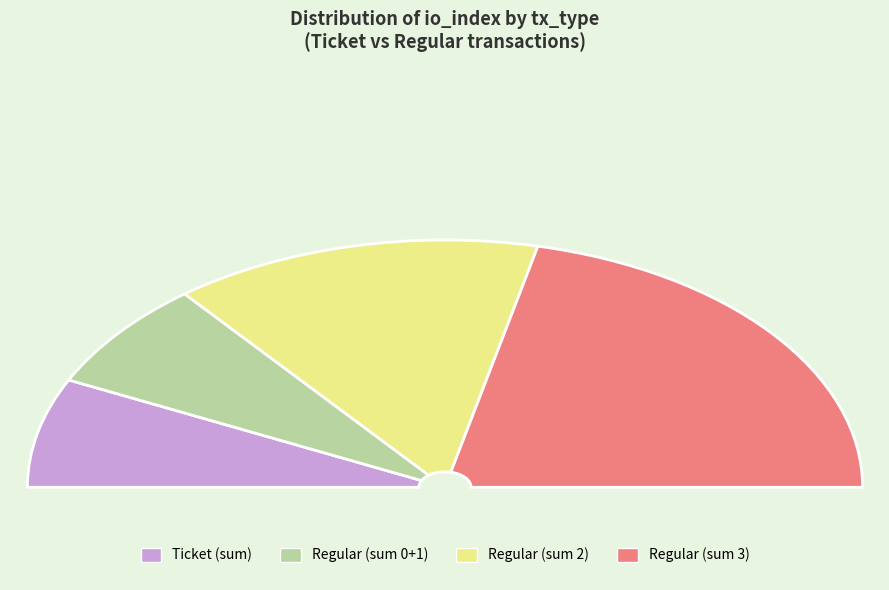

What is the largest slice in the pie chart?

Regular (io_index=3)